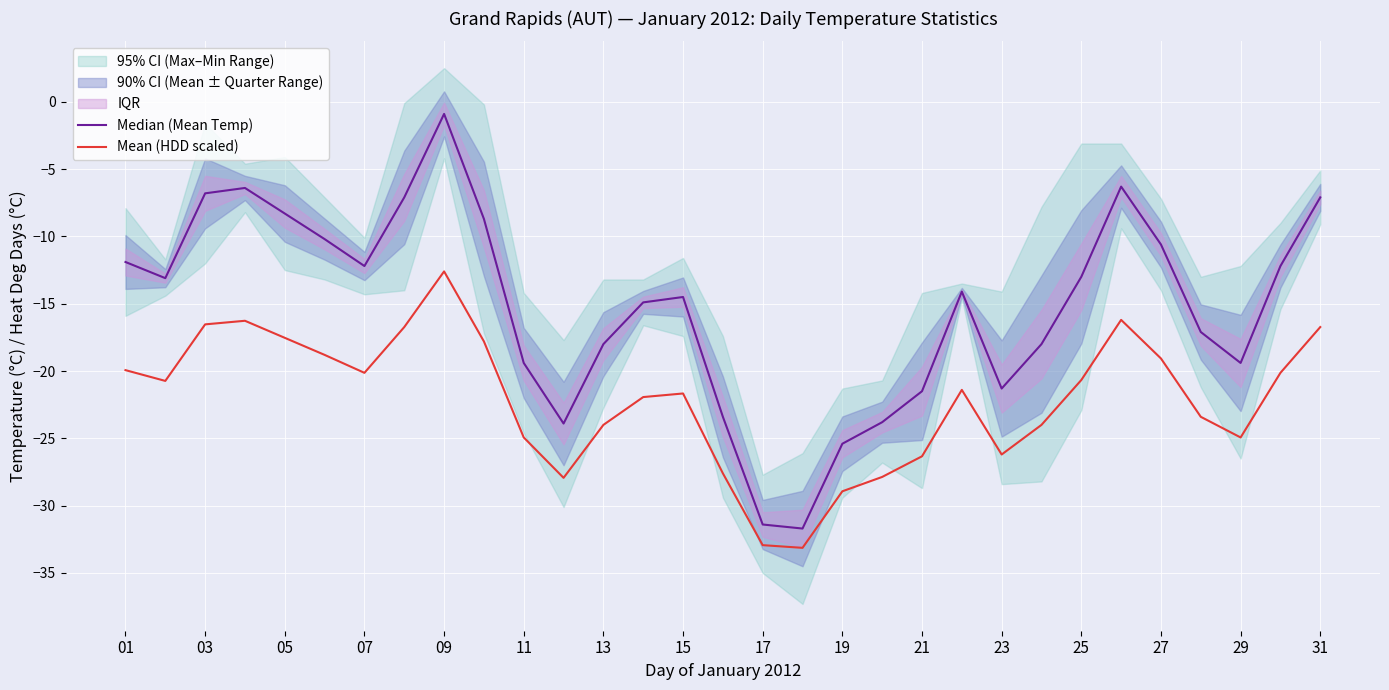

What is the greatest value displayed?

-0.9